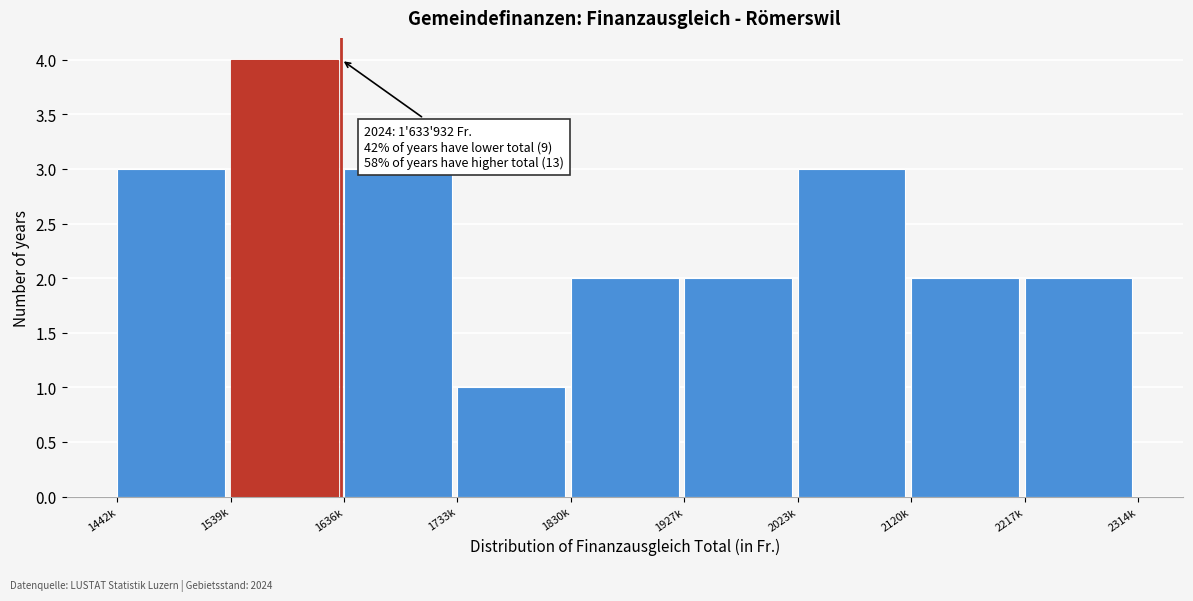

Reading right to left, what are all the values shown in this chart?

2	2	3	2	2	1	3	4	3